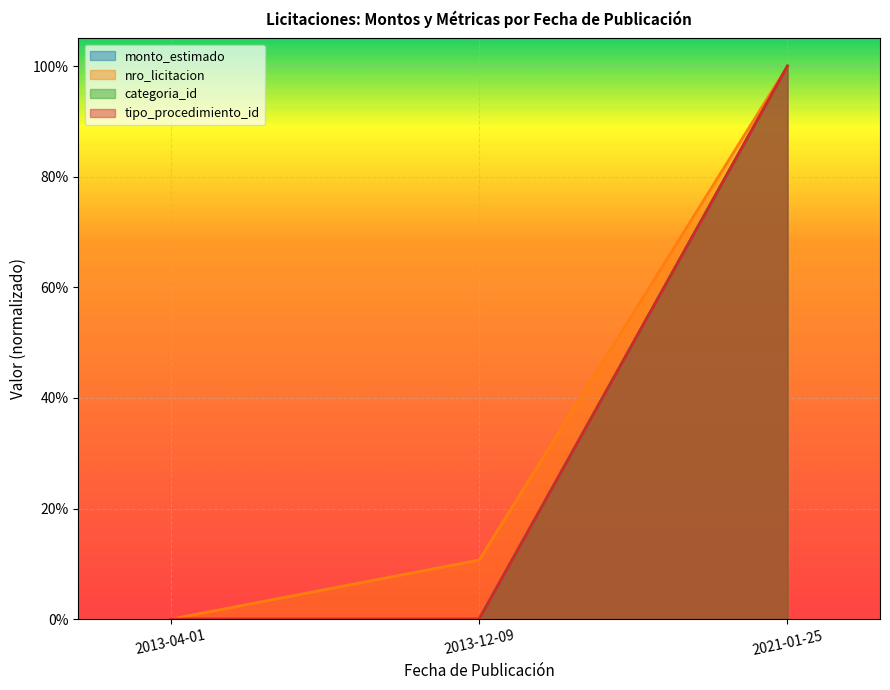

Which series has the largest total across all categories?

nro_licitacion